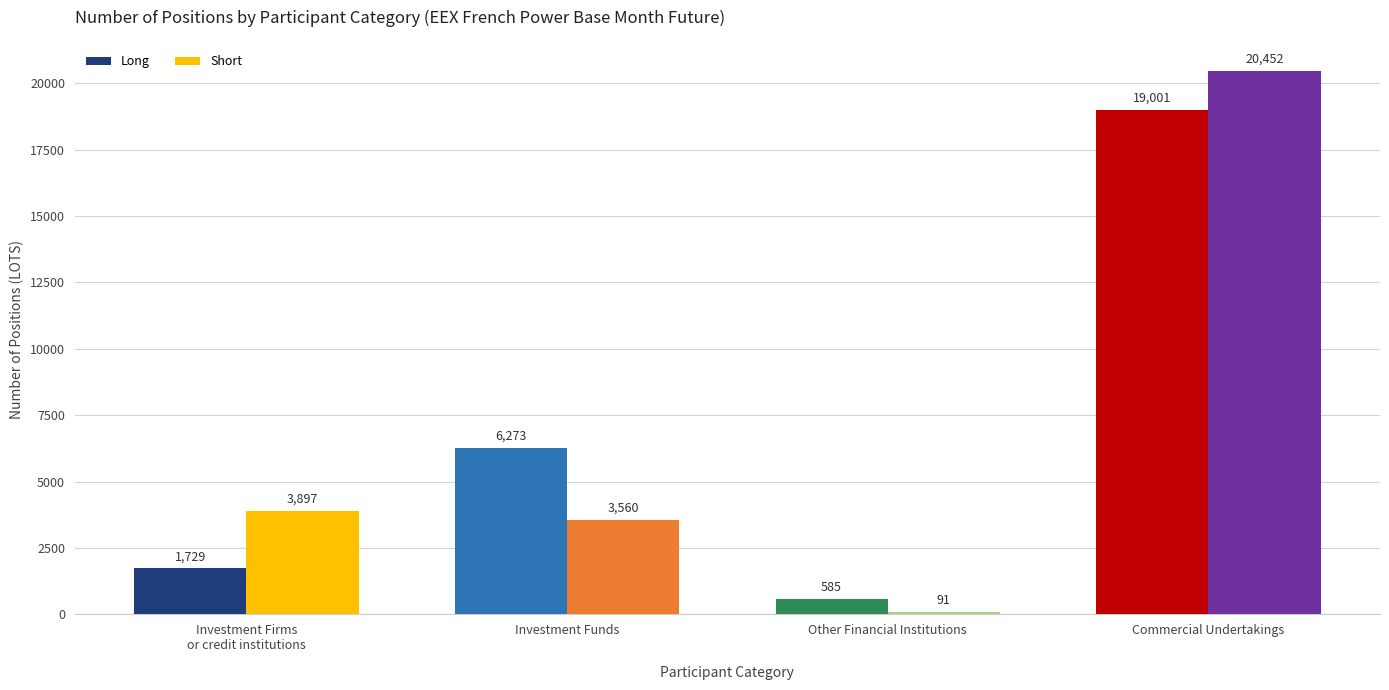

Read the Short value at Investment Funds.

3560.0